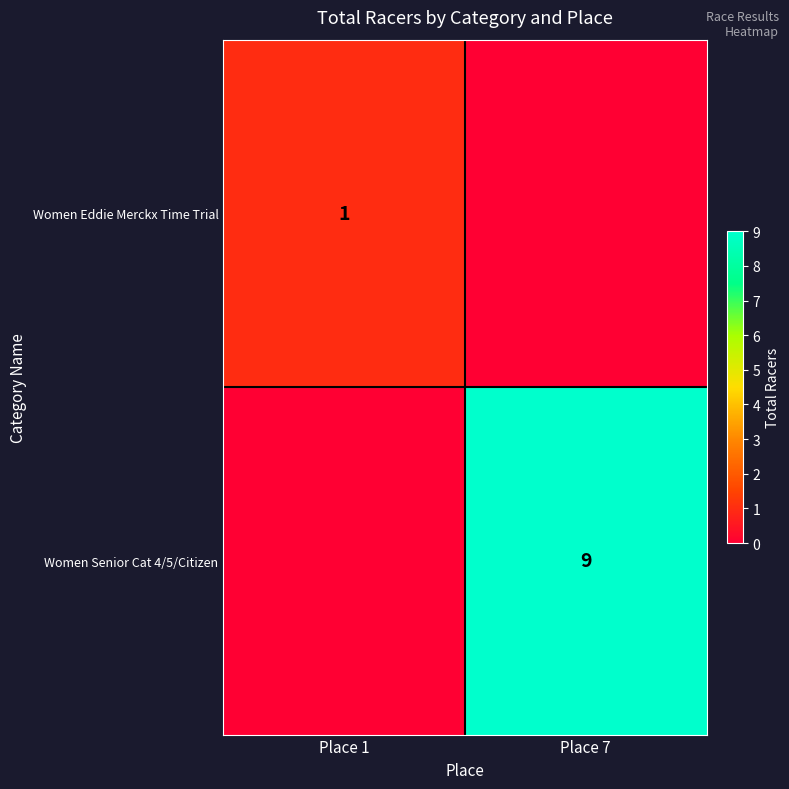

Is it true that Women Eddie Merckx Time Trial equals 0 at Place 1?

False